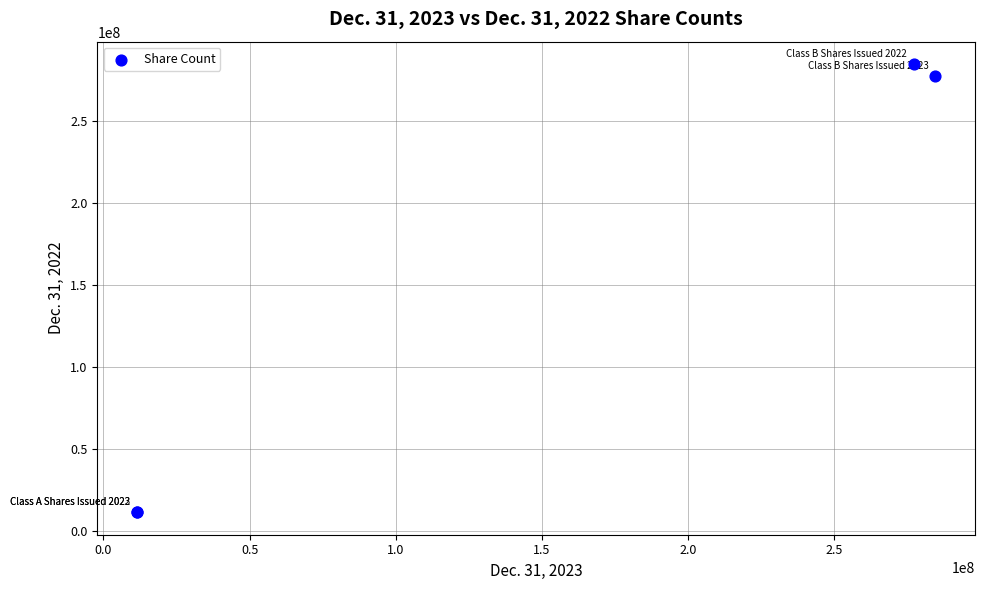

What Y value in the scatter plot is closest to 148132918?

277412730